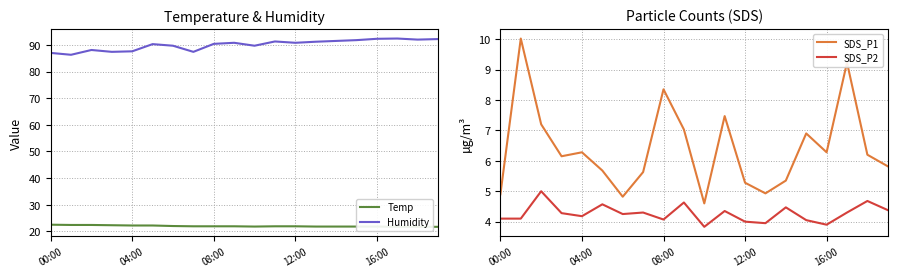

At 15, list the series in order from largest to smallest.

Humidity, Temp, SDS_P1, SDS_P2